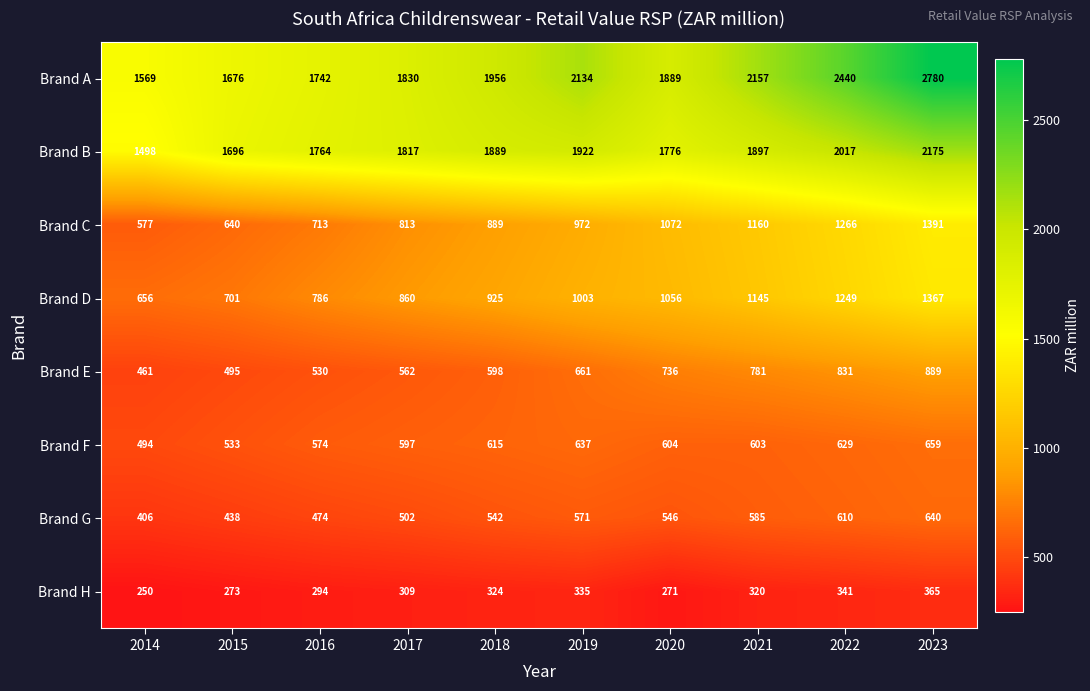

True or false: Brand A has a value of 1956 at 2018.

True